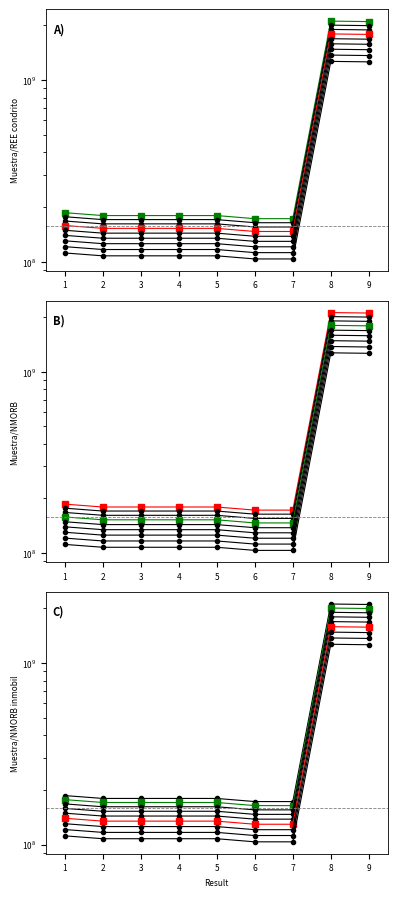

What is the sum of the values at 4 and 2?

251098303.4